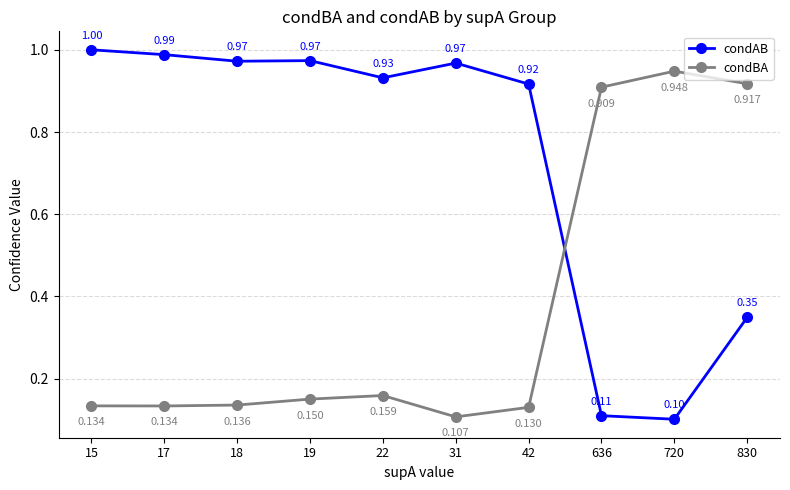

Which series has the largest range (max minus min)?

condAB